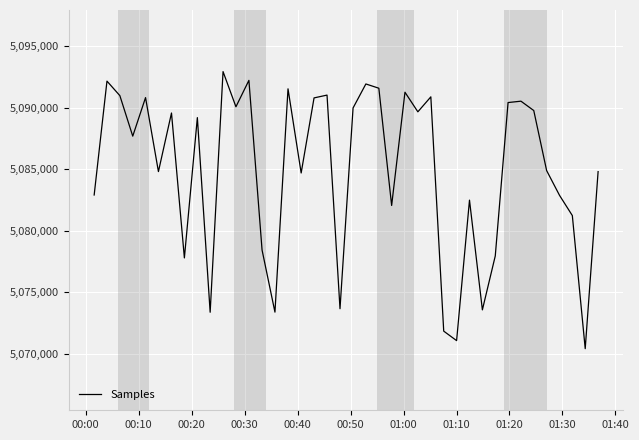

What is the smallest value displayed?

5070424